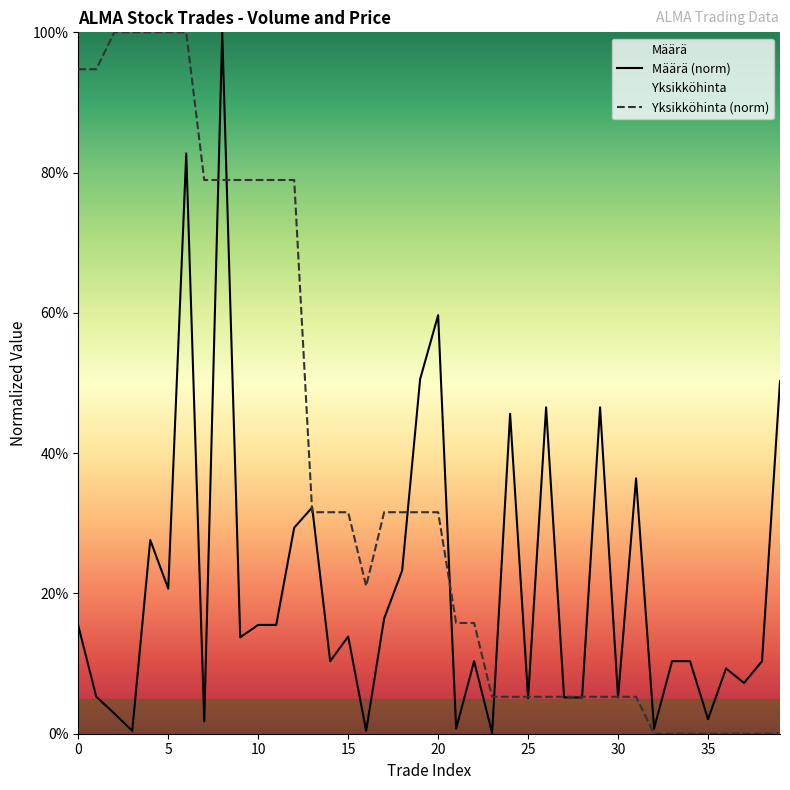

At how many categories does at least one series exceed 0?

40